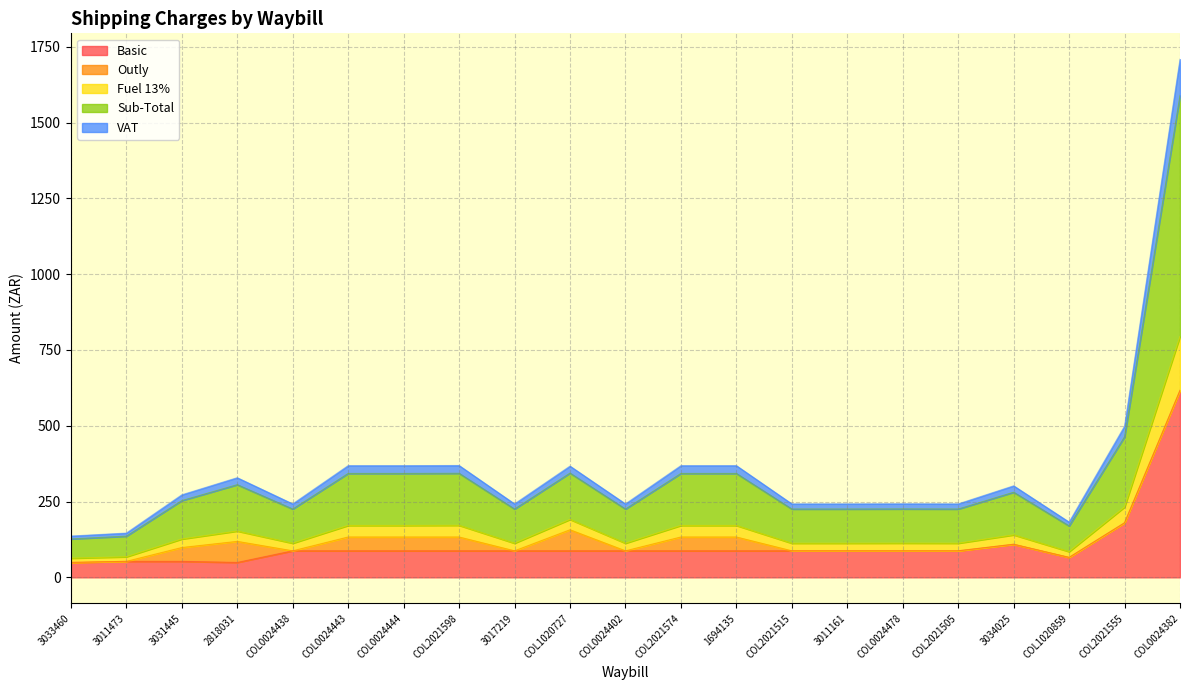

What is the difference between the highest and lowest values at 3034025?

192.8